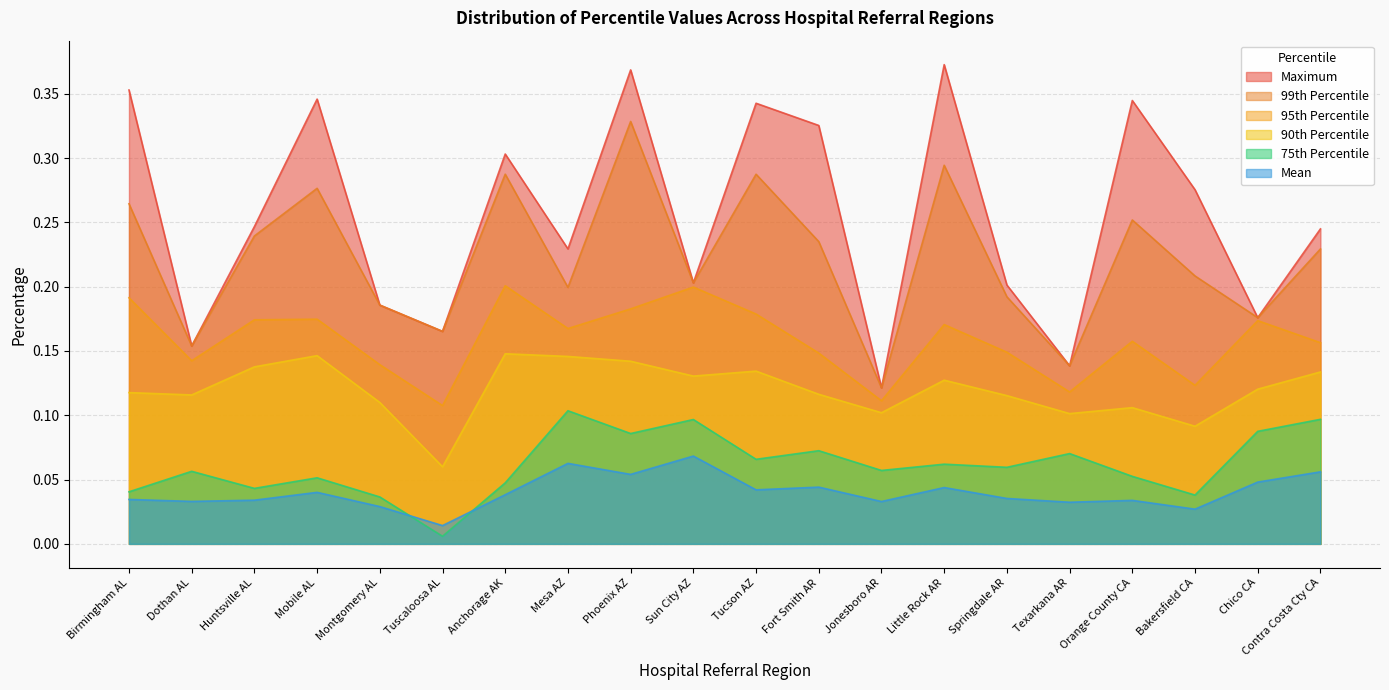

What is the difference between the maximum and minimum values in the Mean series?

0.1